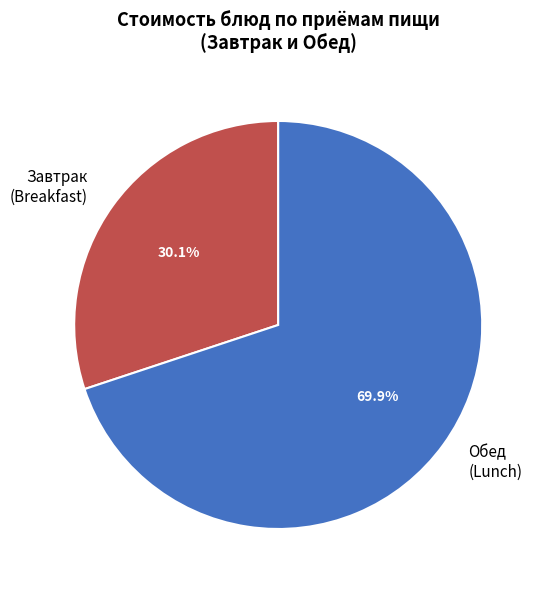

What is the total percentage of Завтрак (Breakfast) and Обед (Lunch)?

100.0%